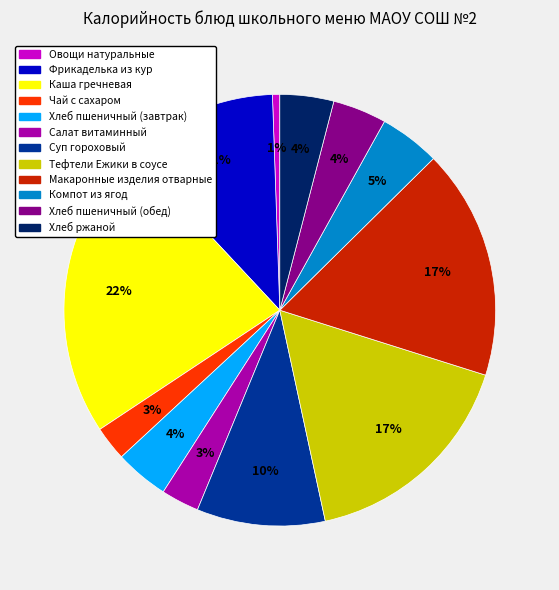

Between Чай с сахаром and Овощи натуральные, which is larger?

Чай с сахаром